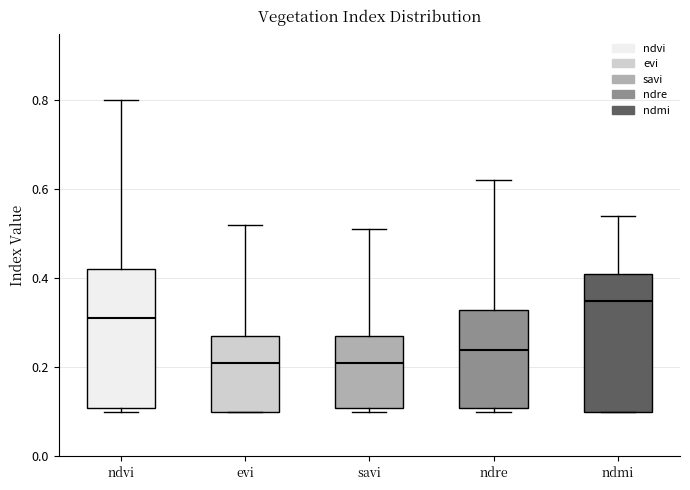

Reading left to right, read every box against the y-axis: the position of its median line, the range the box covers, and the ends of its whiskers. The values are not printed on the chart, so give them approximately, as read against the axis.

ndvi: median 0.32, box 0.12 to 0.42, whiskers 0.10 to 0.80
evi: median 0.22, box 0.10 to 0.28, whiskers 0.10 to 0.52
savi: median 0.22, box 0.12 to 0.28, whiskers 0.10 to 0.52
ndre: median 0.24, box 0.12 to 0.34, whiskers 0.10 to 0.62
ndmi: median 0.36, box 0.10 to 0.42, whiskers 0.10 to 0.54